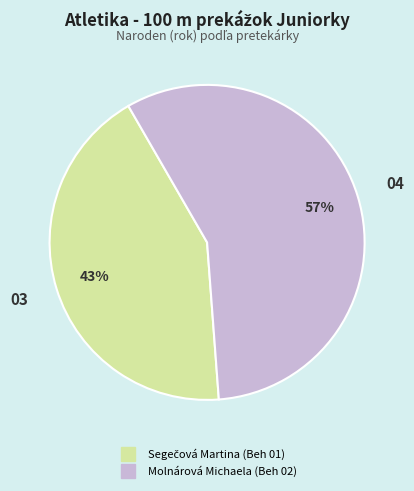

Is Molnárová Michaela (Beh 02) the majority of the pie?

Yes